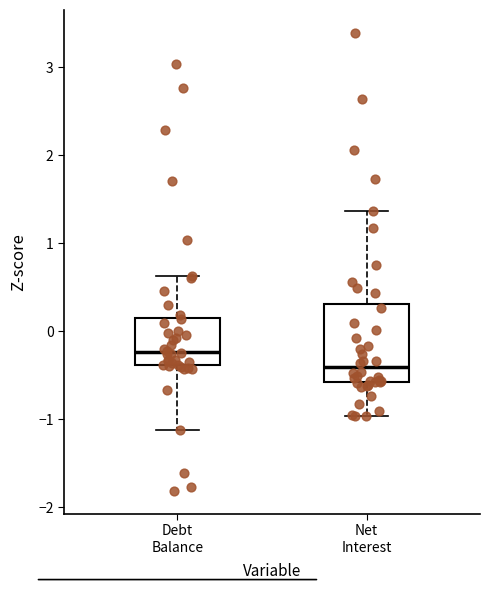

Reading left to right, read every box against the y-axis: the position of its median line, the range the box covers, and the ends of its whiskers. The values are not printed on the chart, so give them approximately, as read against the axis.

Debt Balance: median -0.2, box -0.4 to 0.1, whiskers -1.1 to 0.6
Net Interest: median -0.4, box -0.6 to 0.3, whiskers -1.0 to 1.4